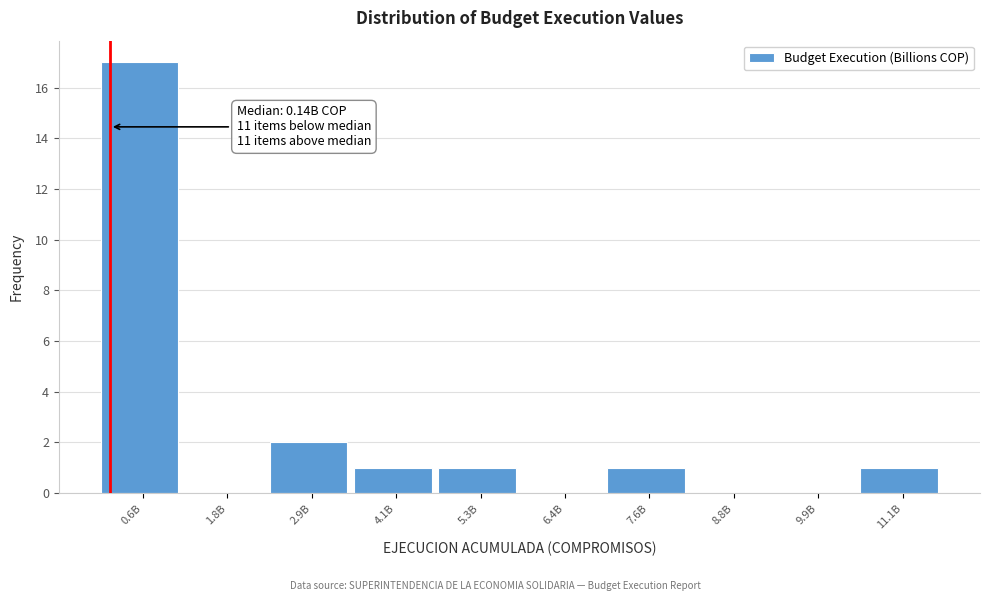

Reading left to right, list all the values displayed in this chart.

0.6B=17	1.8B=0	2.9B=2	4.1B=1	5.3B=1	6.4B=0	7.6B=1	8.8B=0	9.9B=0	11.1B=1